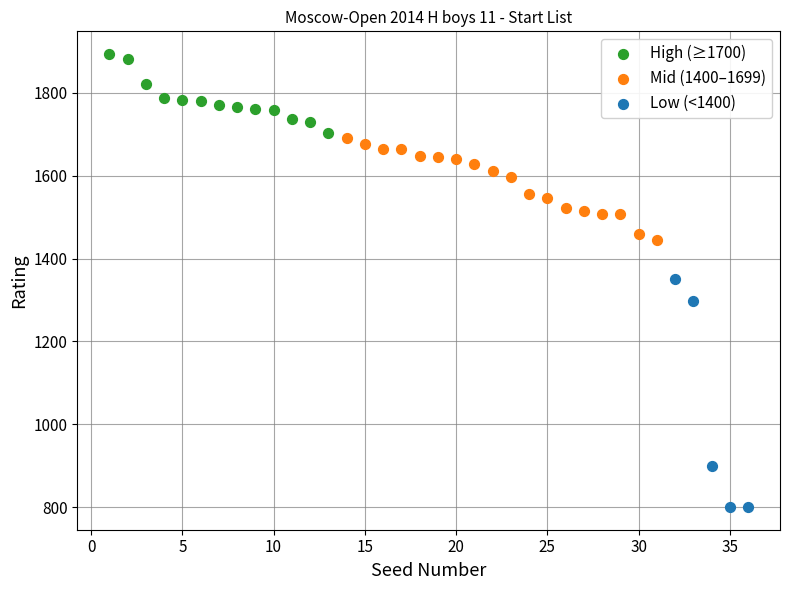

Which series reaches the minimum Y coordinate?

Low (<1400)